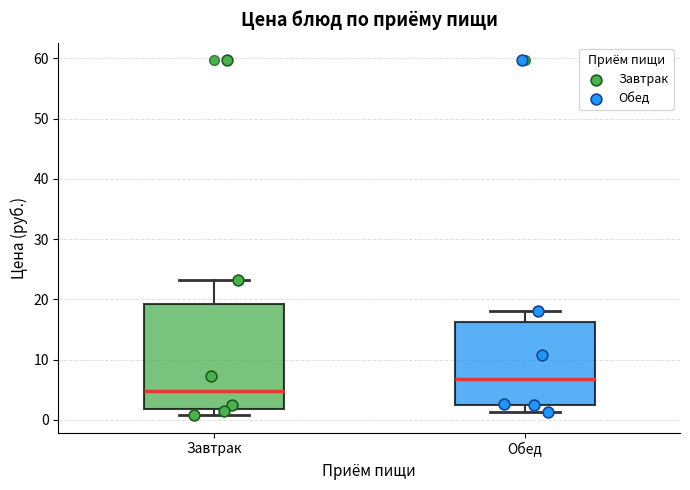

Reading left to right, read every box against the y-axis: the position of its median line, the range the box covers, and the ends of its whiskers. The values are not printed on the chart, so give them approximately, as read against the axis.

Завтрак: median 5, box 2 to 19, whiskers 1 to 23
Обед: median 7, box 2 to 16, whiskers 1 to 18